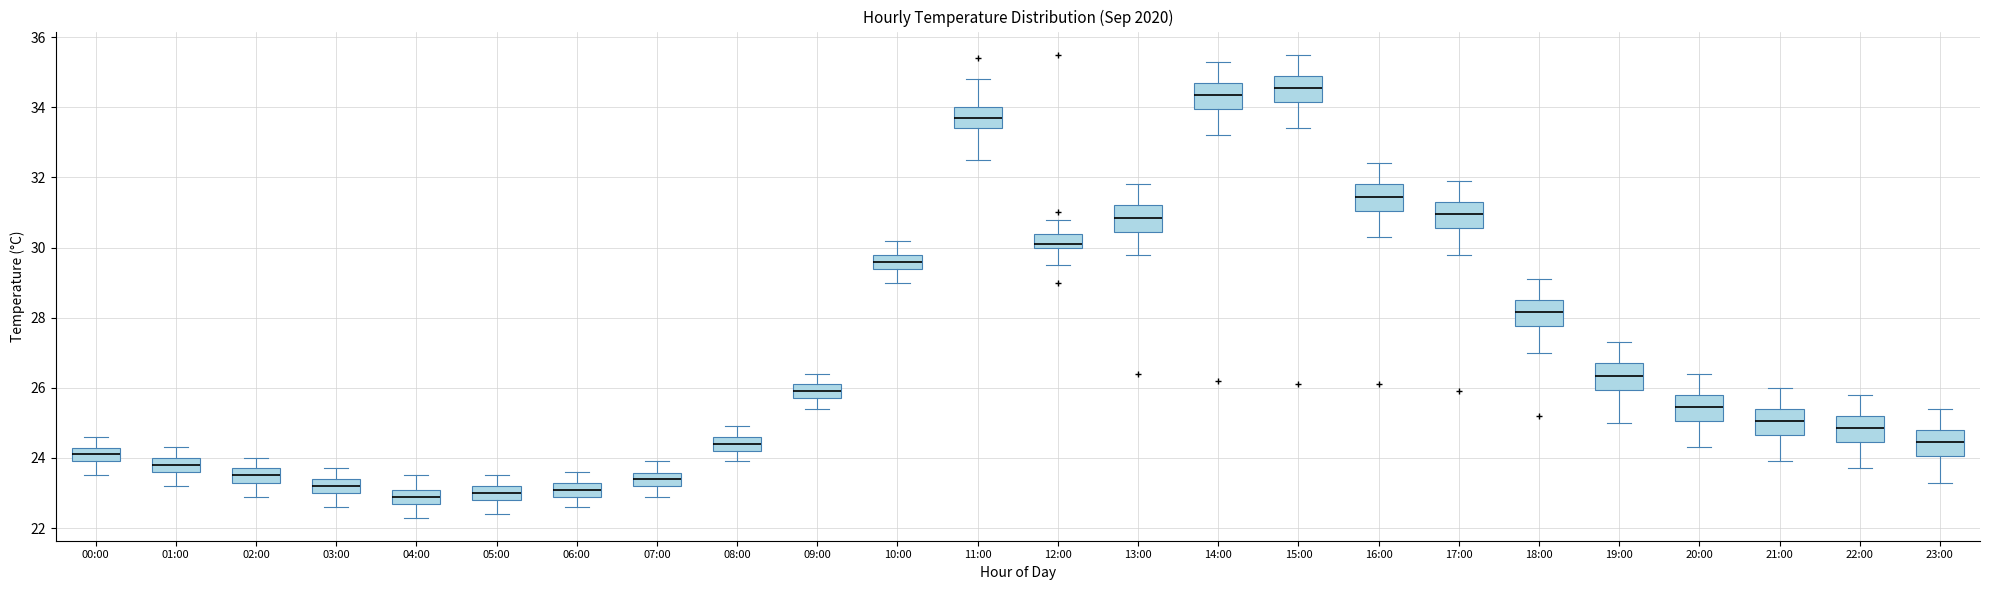

Where does the upper whisker of the box for 09:00 end on the y-axis? The values are not printed on the chart, so give them approximately, as read against the axis.

26.4